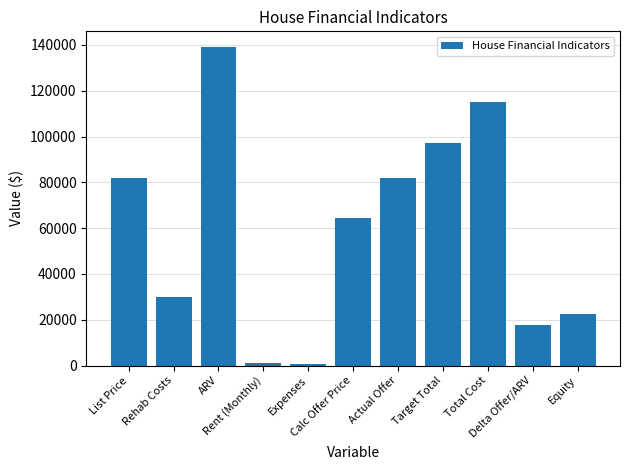

Does the chart contain stacked bars?

No